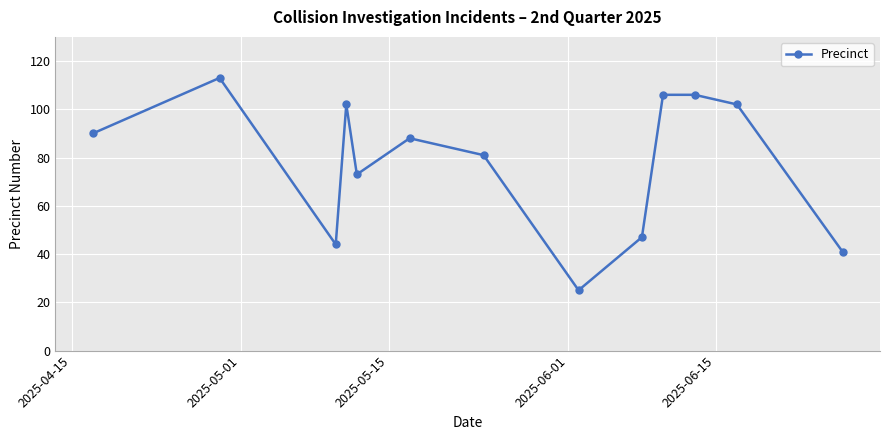

Reading left to right, extract all data points from this chart.

90	113	44	102	73	88	81	25	47	106	106	102	41